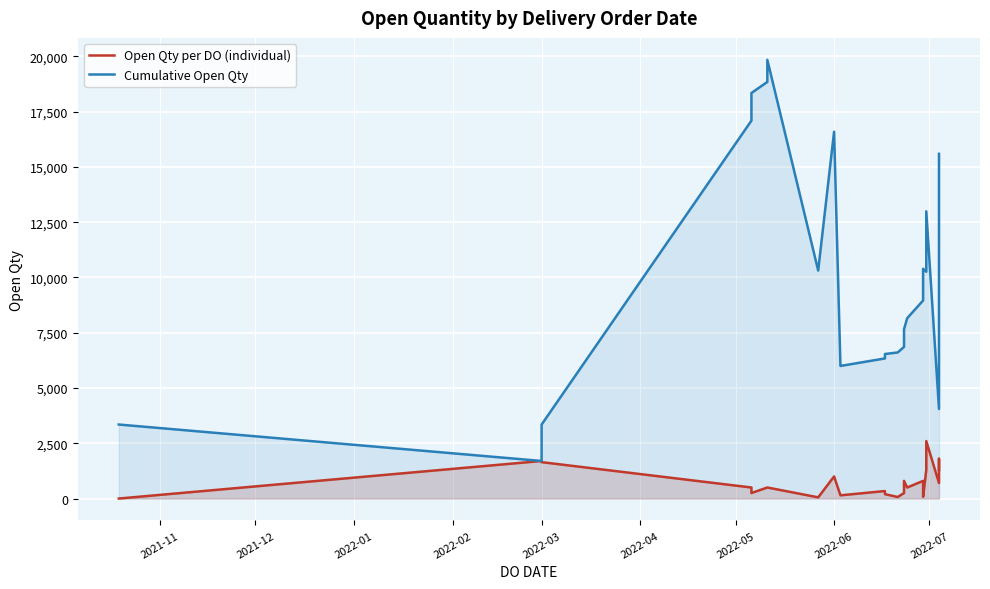

Reading left to right, what are all the values shown in this chart?

Open Qty per DO (individual): 1	1700	1647	500	500	500	250	500	500	500	55	1000	146	340	200	70	250	800	500	800	79	1300	2600	703	1800	1300	1300
Cumulative Open Qty: 3348	1700	3347	17091	17591	18091	18341	18841	19341	19841	10312	16591	5997	6337	6537	6607	6857	7657	8157	8957	10391	10257	12991	4051	5851	14291	15591